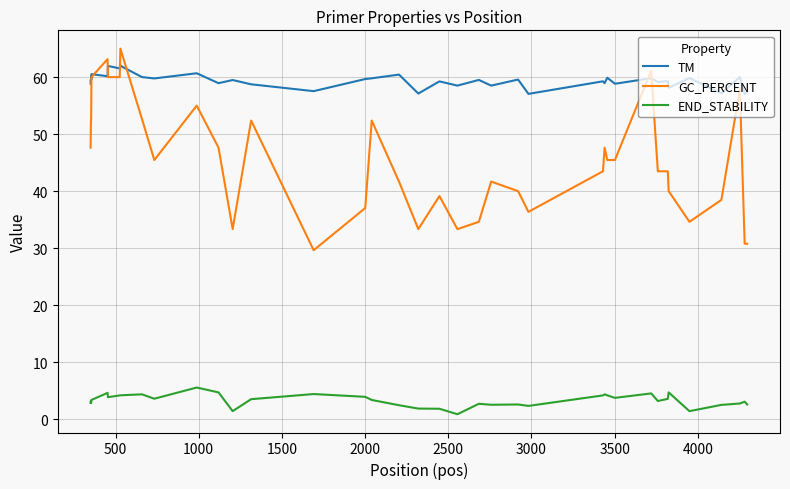

What is the maximum value shown in the chart?

65.0